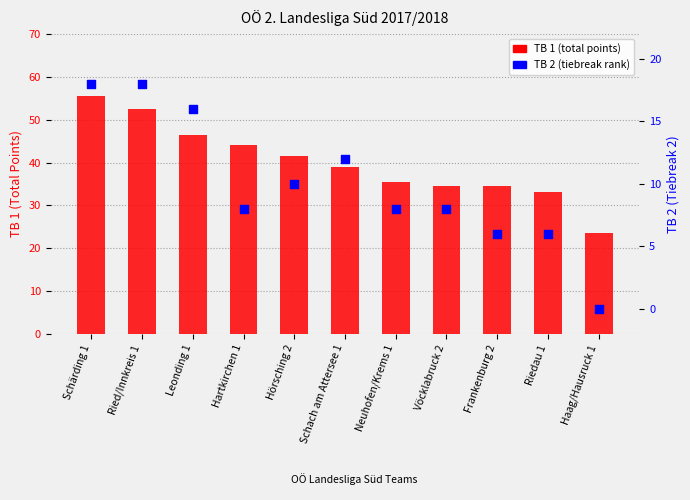

Which series has the largest Y range (max minus min)?

TB 1